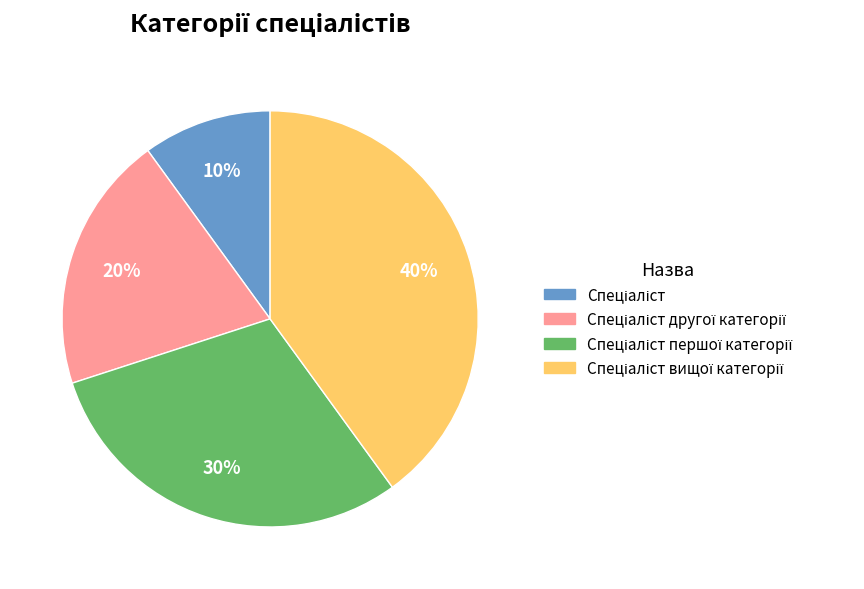

Is there a majority slice in this chart?

No